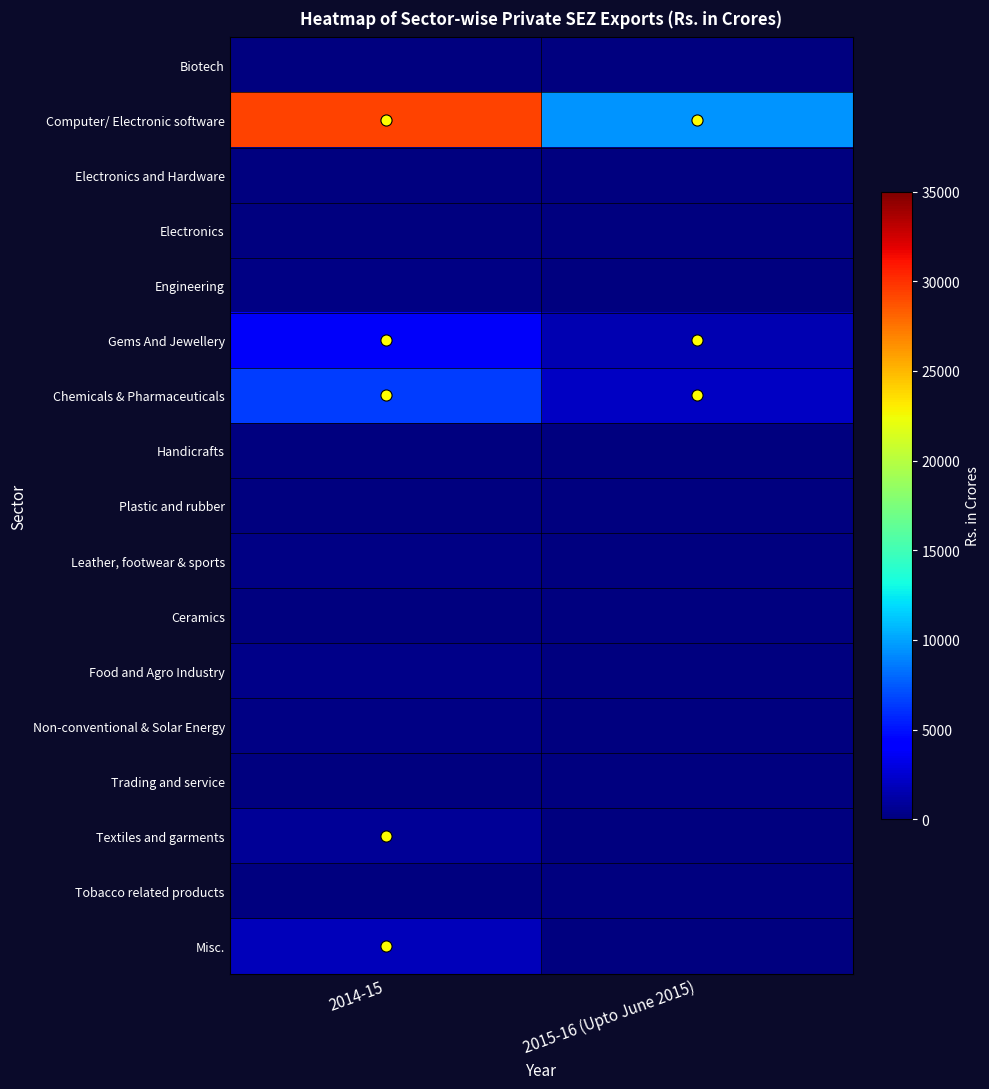

Which series has the widest spread of values?

Computer/ Electronic software